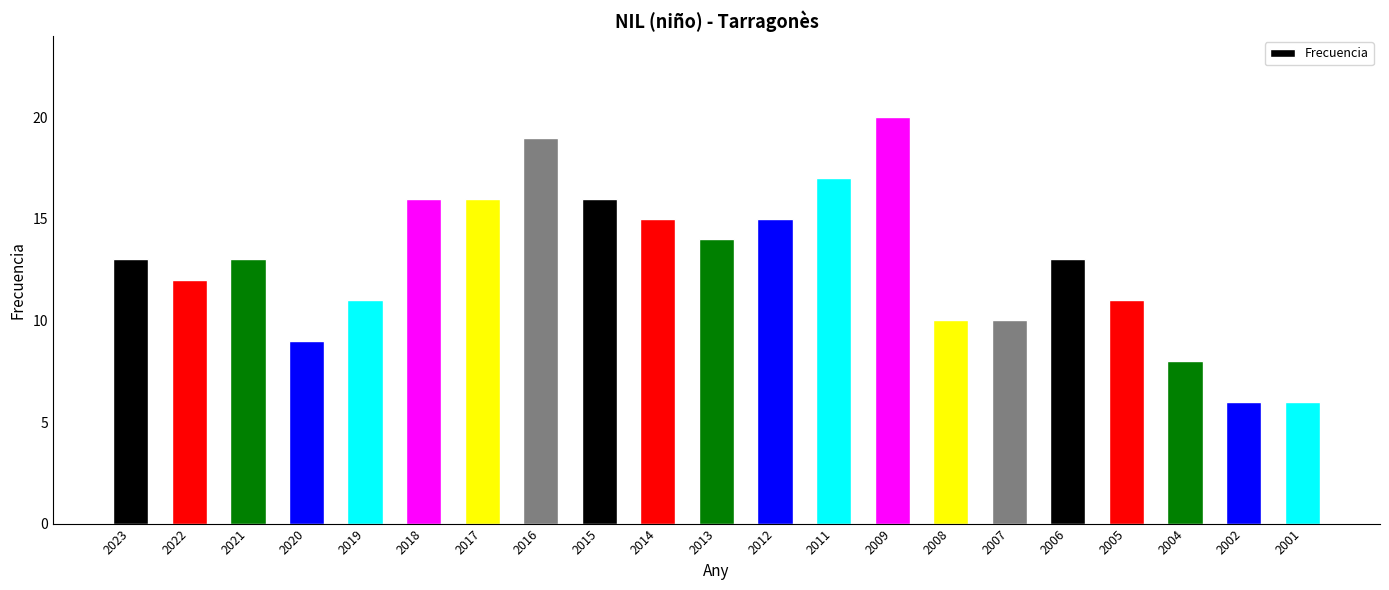

What is the difference between the second highest and second lowest values?

13